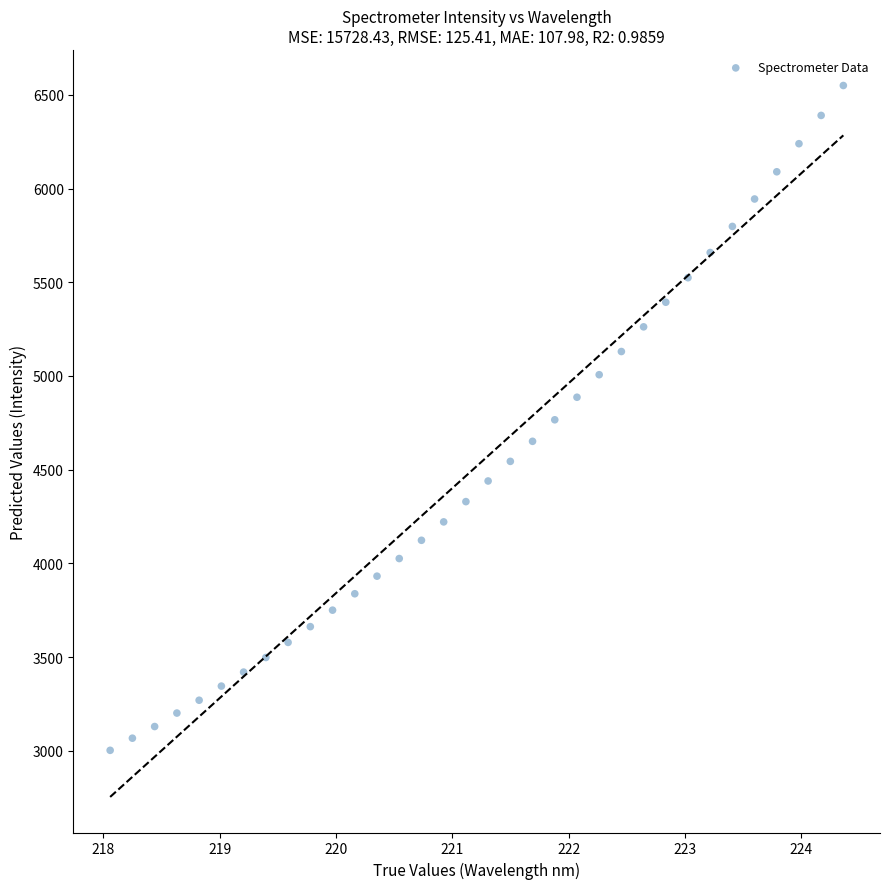

What is the range of X values (max minus min)?

6.3